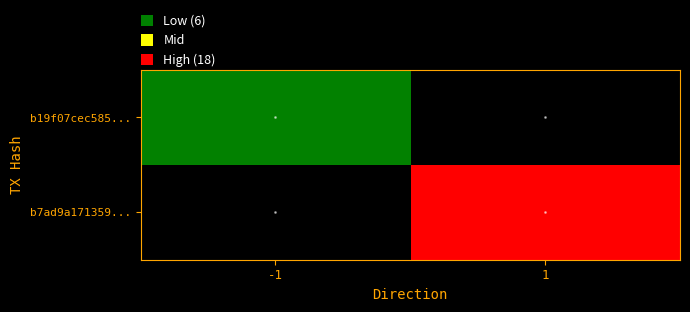

Rank the series by their maximum value, from lowest to highest.

b19f07cec585..., b7ad9a171359...